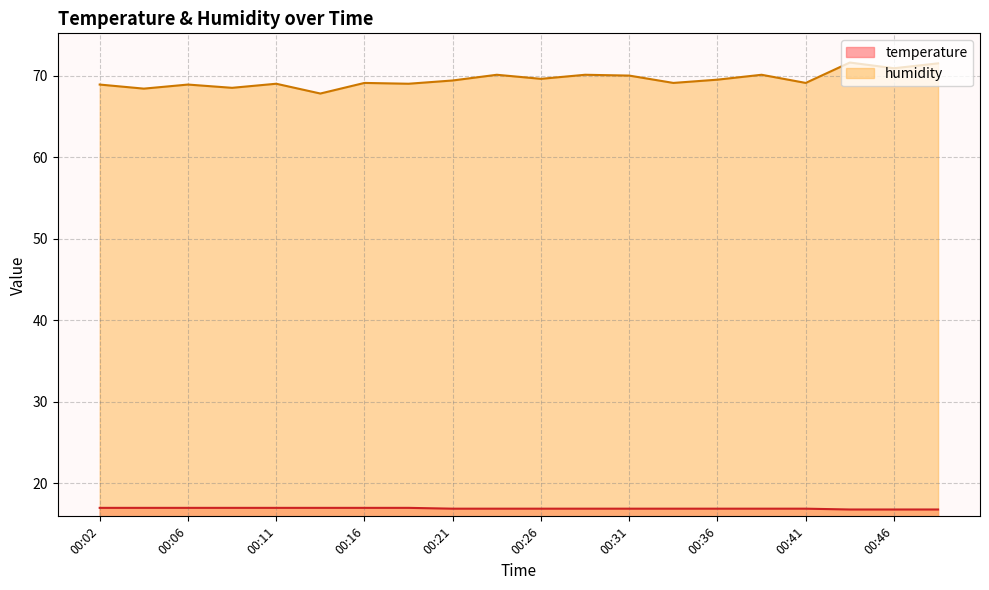

Which label corresponds to the largest value in the chart?

00:43